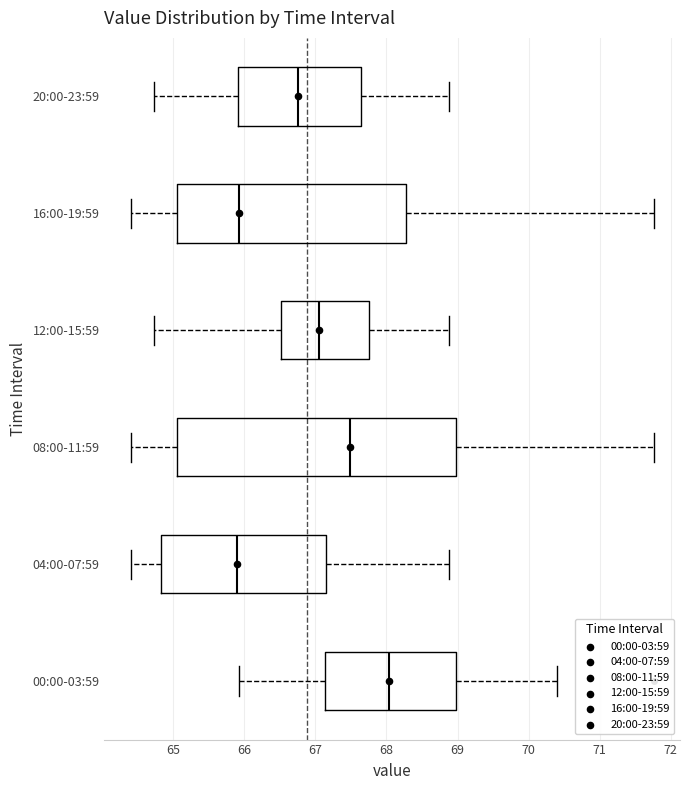

Reading bottom to top, transcribe this box plot: for each box, give where its median line is, the range the box spans, and where its two whiskers end, as read against the x-axis. The values are not printed on the chart, so give them approximately, as read against the axis.

00:00-03:59: median 68.0, box 67.1 to 69.0, whiskers 65.9 to 70.4
04:00-07:59: median 65.9, box 64.8 to 67.1, whiskers 64.4 to 68.9
08:00-11:59: median 67.5, box 65.0 to 69.0, whiskers 64.4 to 71.8
12:00-15:59: median 67.0, box 66.5 to 67.8, whiskers 64.7 to 68.9
16:00-19:59: median 65.9, box 65.0 to 68.3, whiskers 64.4 to 71.8
20:00-23:59: median 66.8, box 65.9 to 67.6, whiskers 64.7 to 68.9